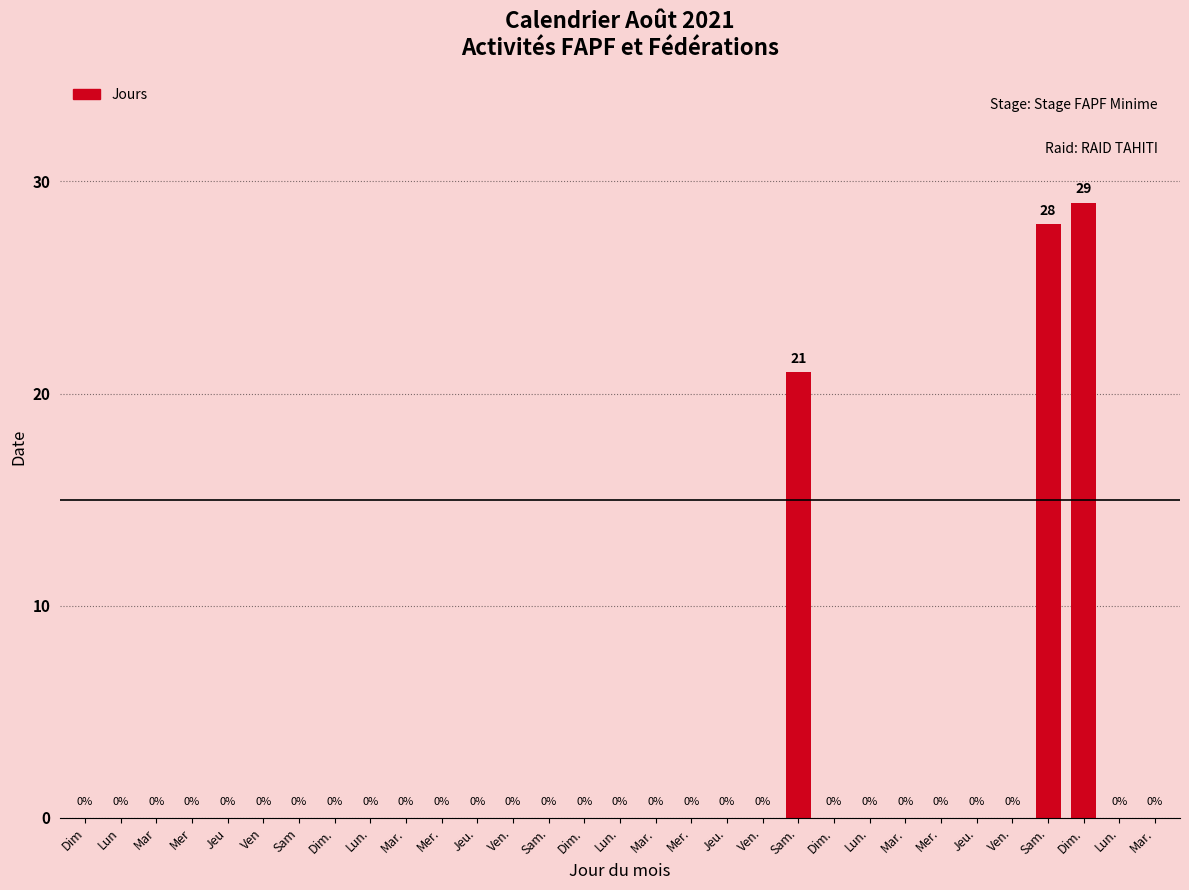

How many distinct data groups are displayed?

1